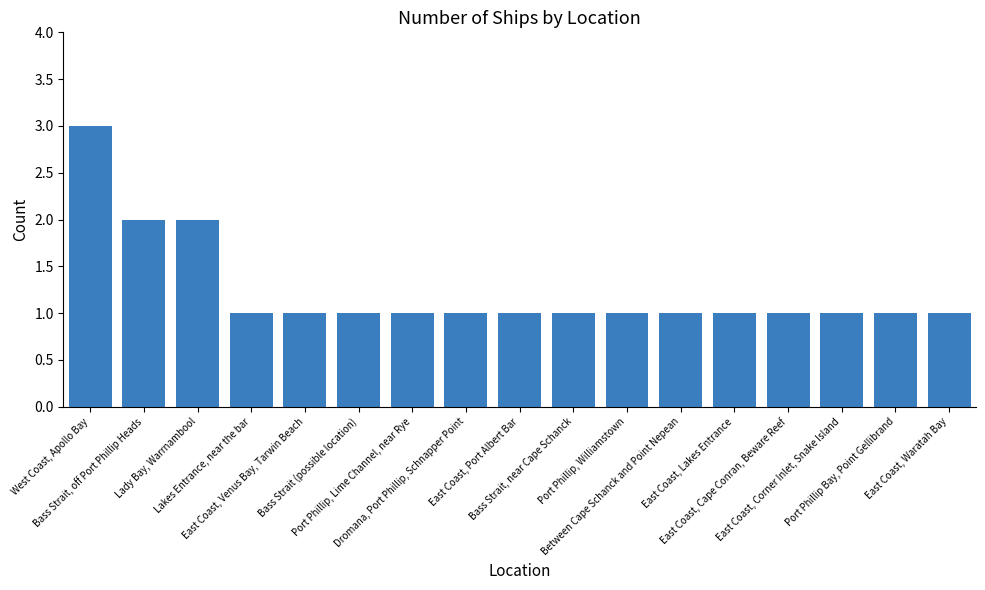

What is the value of the 1st bar from the left?

3